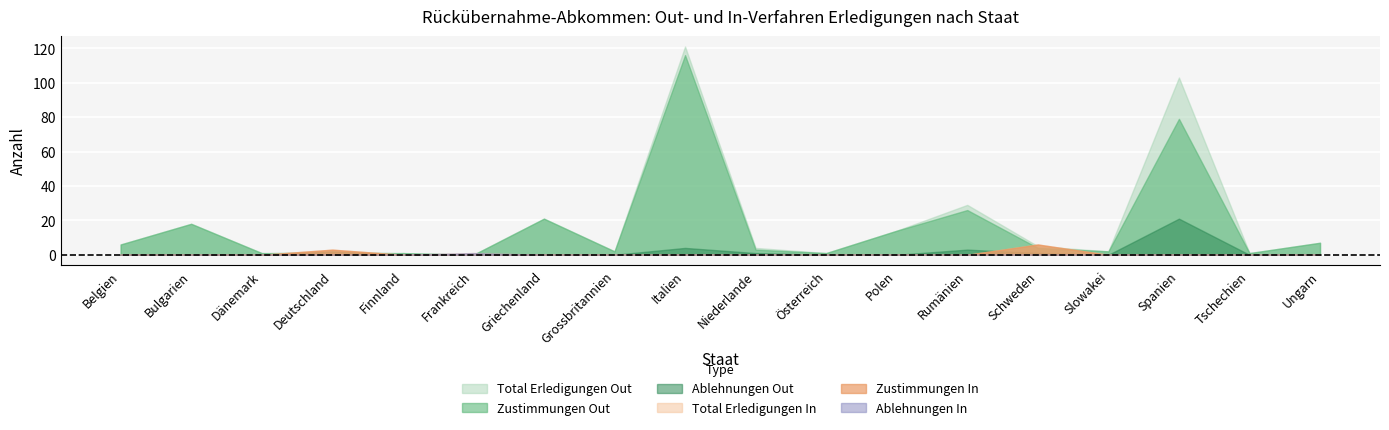

How many values in the Total Erledigungen Out series exceed 5?

8